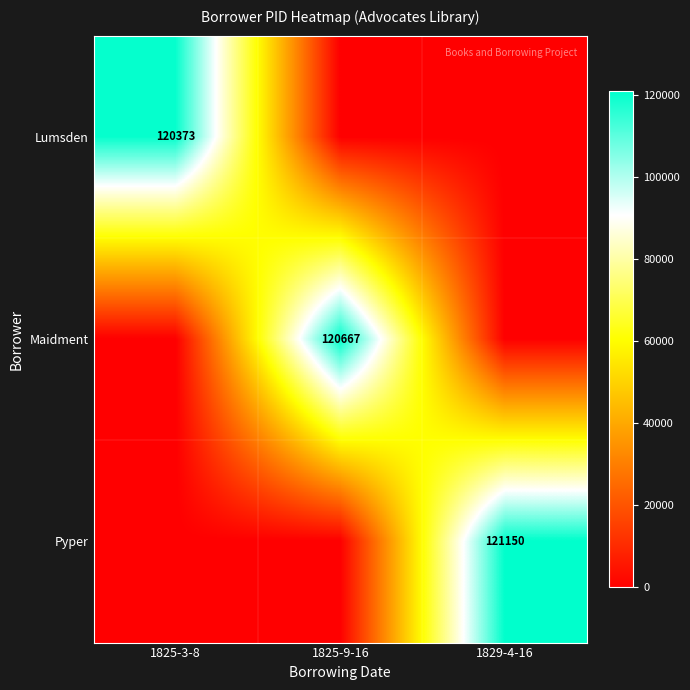

True or false: Maidment has a value of 120667 at 1825-9-16.

True